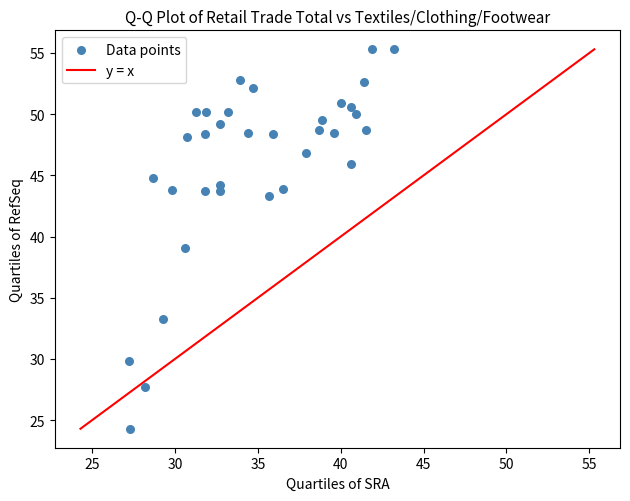

What is the range of X values (max minus min)?

16.0